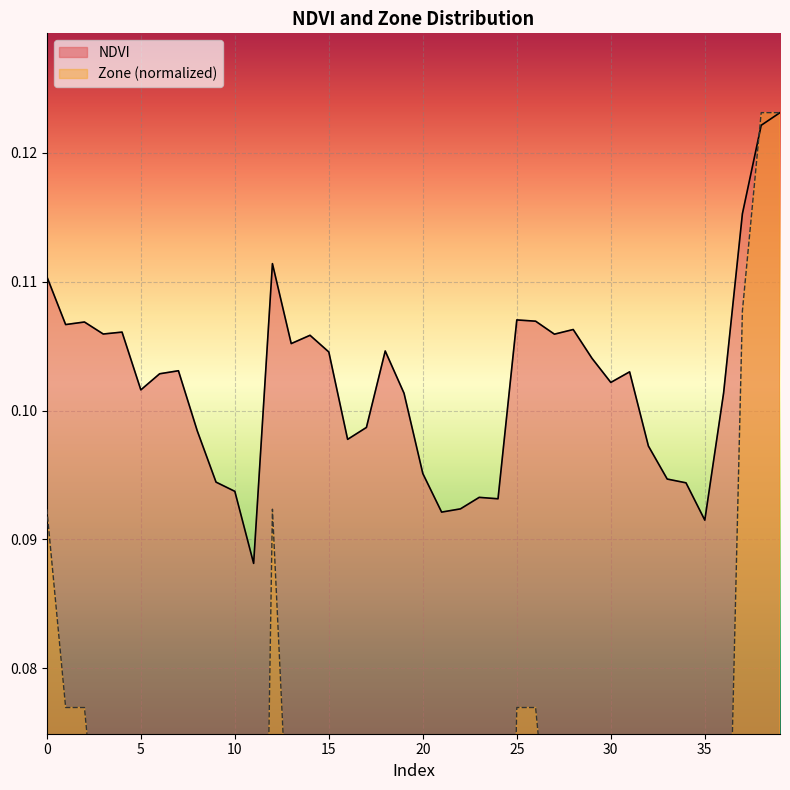

The value of Zone at 9 is 0.0. True or false?

False